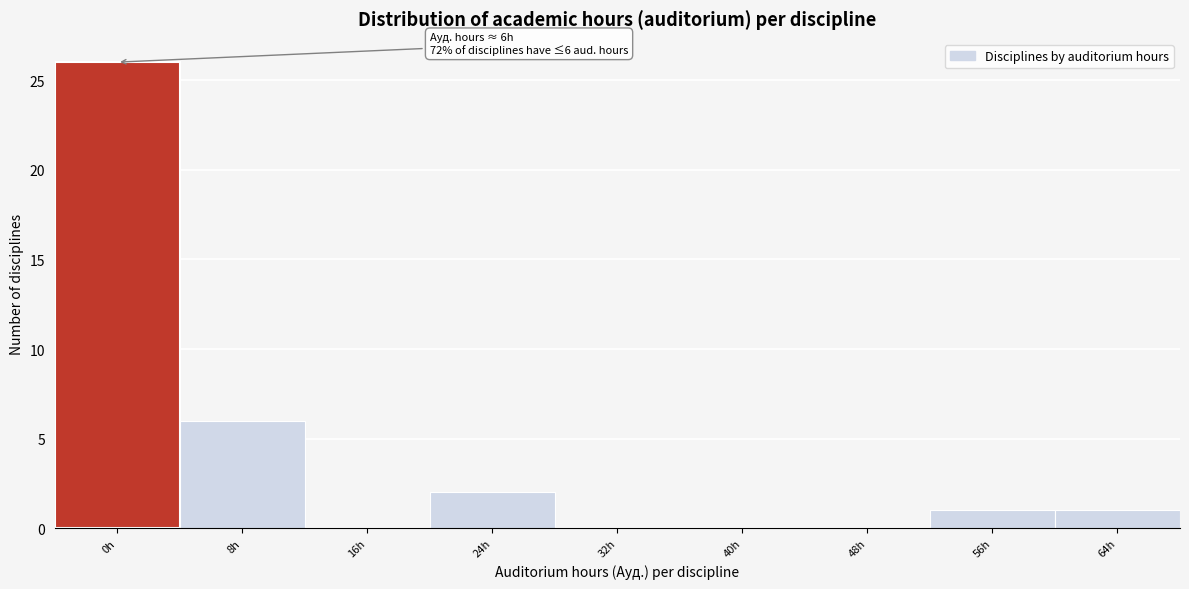

Reading left to right, list all the values displayed in this chart.

0h=26	8h=6	16h=0	24h=2	32h=0	40h=0	48h=0	56h=1	64h=1